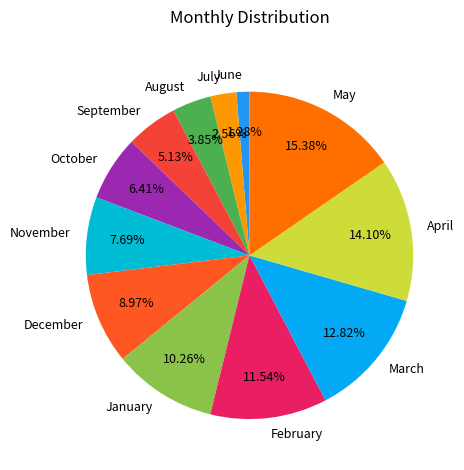

To the nearest percent, what percentage of the pie is October?

6%